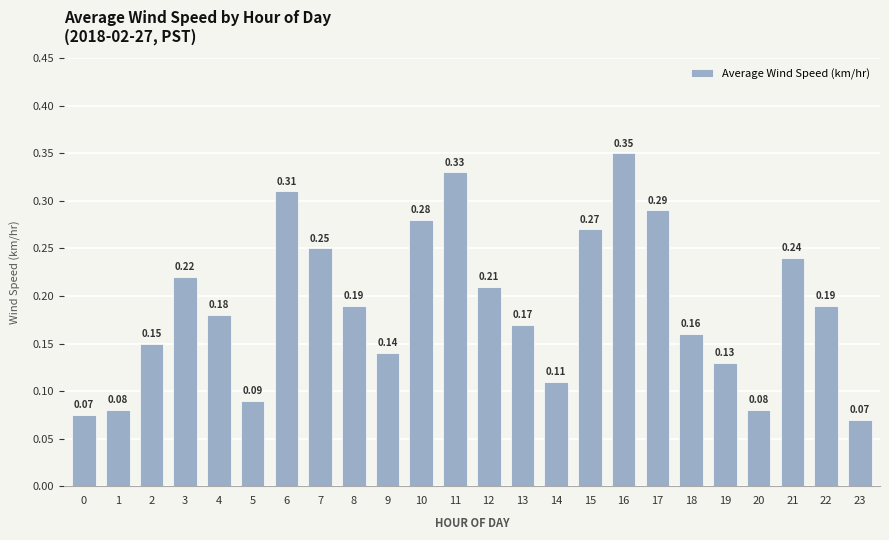

What is the sum of all values?

4.6